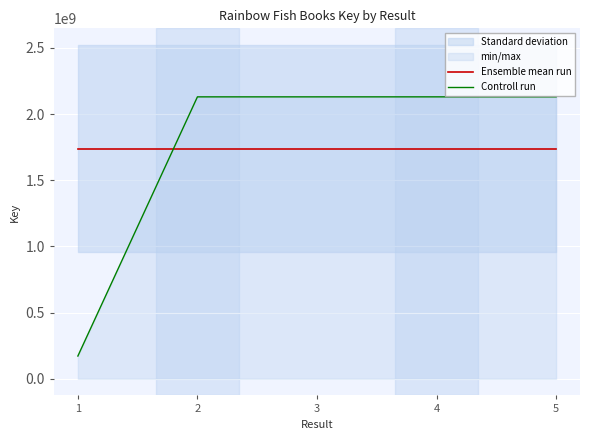

Reading left to right, extract all data points from this chart.

Ensemble mean run: 1=1738632488	2=1738632488	3=1738632488	4=1738632488	5=1738632488
Controll run: 1=171597861	2=2130383547	3=2130383576	4=2130400769	5=2130396687